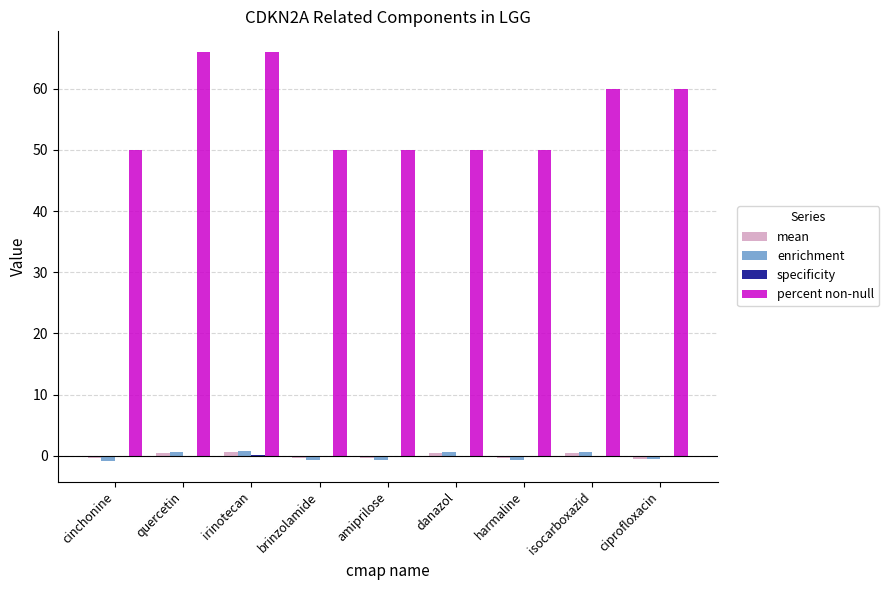

Read the percent non-null value at danazol.

50.0